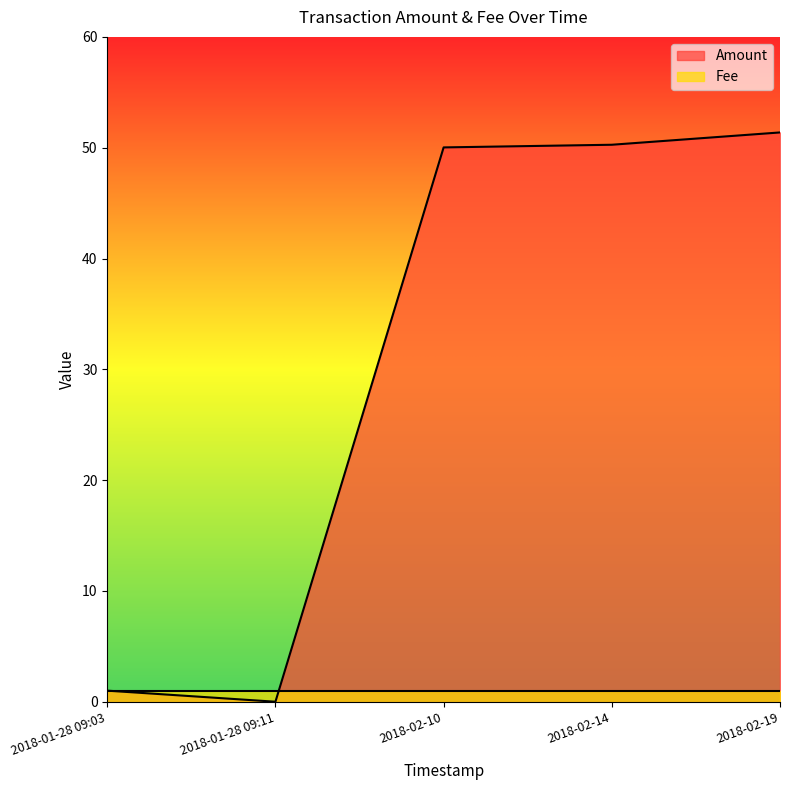

True or false: Amount has more than 1 points higher than both neighbors.

False